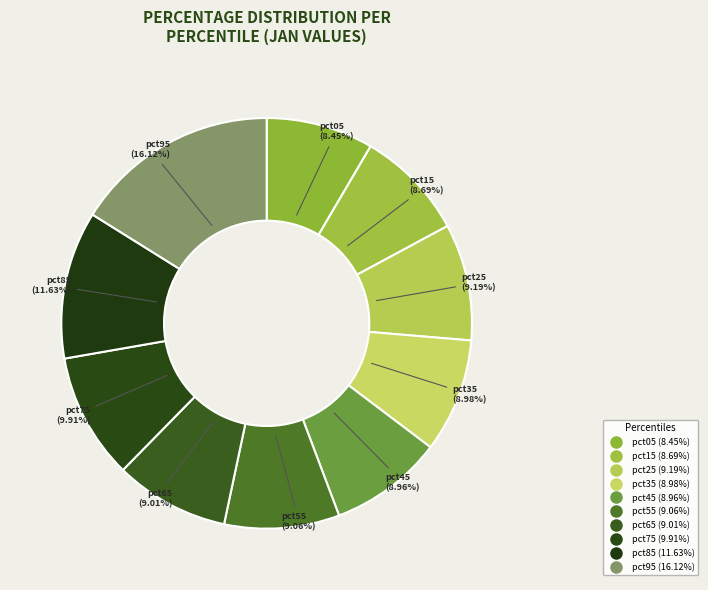

Combined, do pct65 and pct15 account for over 50%?

No